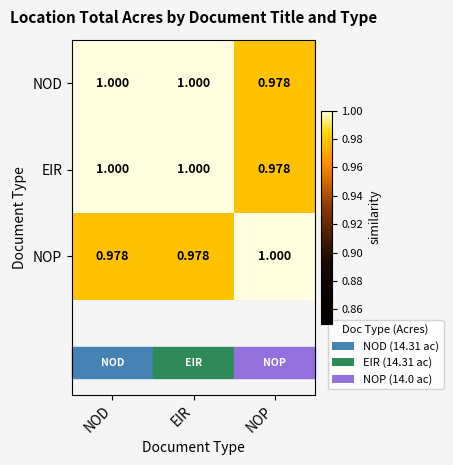

Count the number of data series in this chart.

3